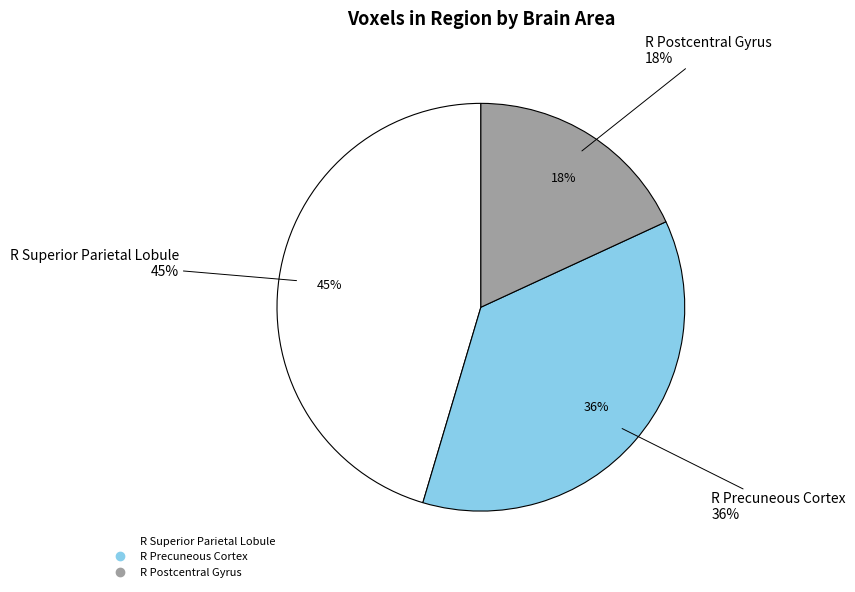

Does any single category account for the majority?

No